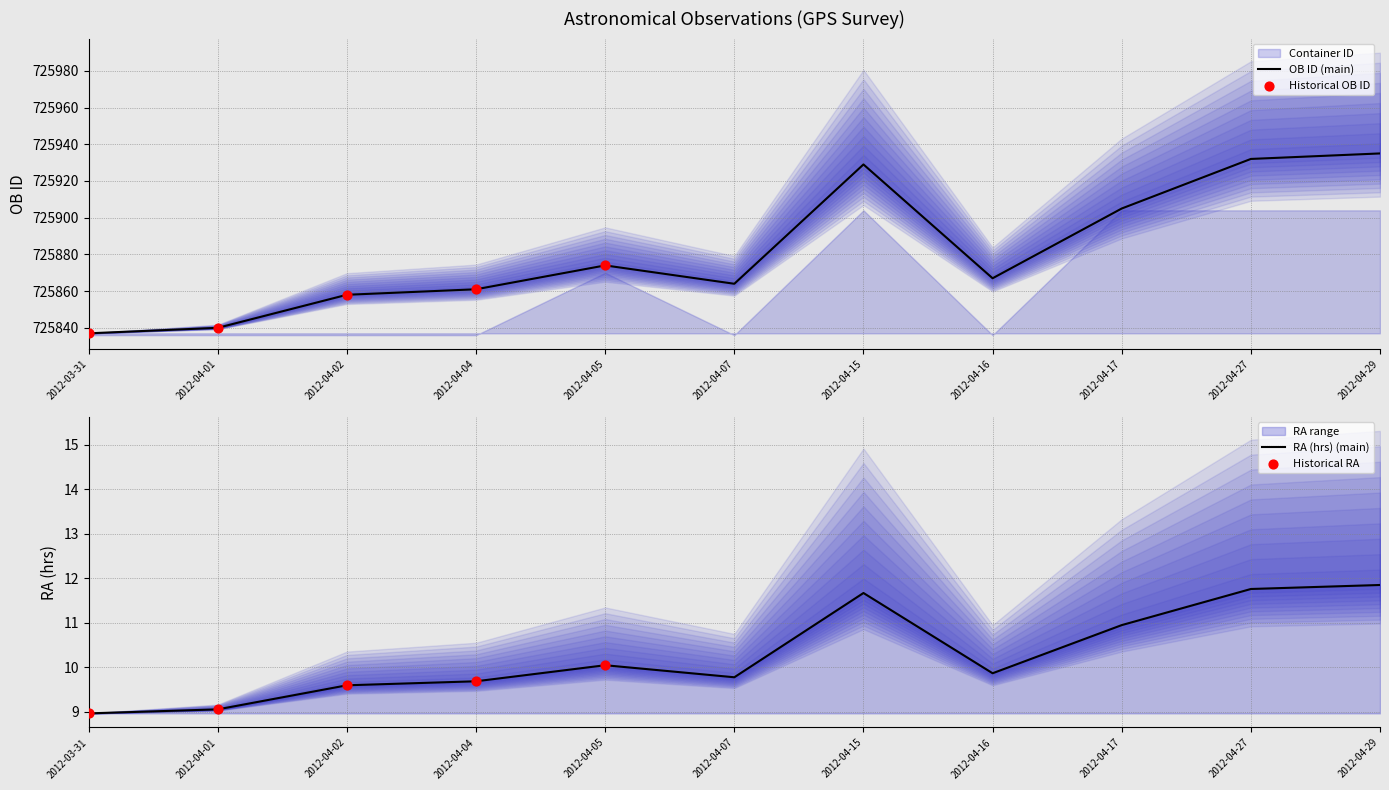

The value of OB ID (main) at 2012-04-01 is 1054139. True or false?

False